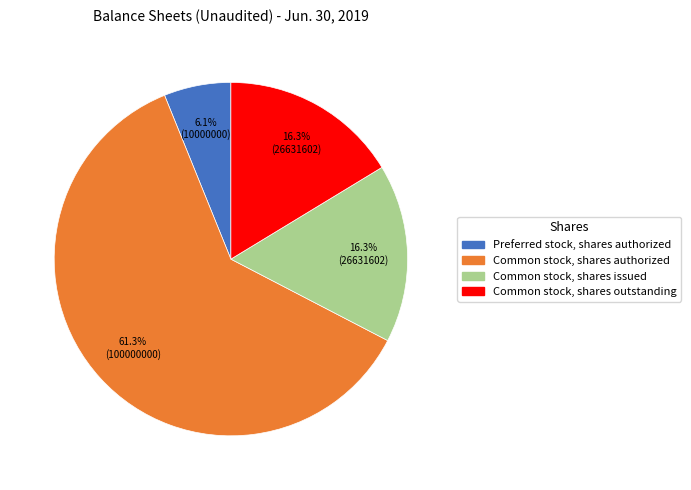

Count the number of slices in the pie.

4